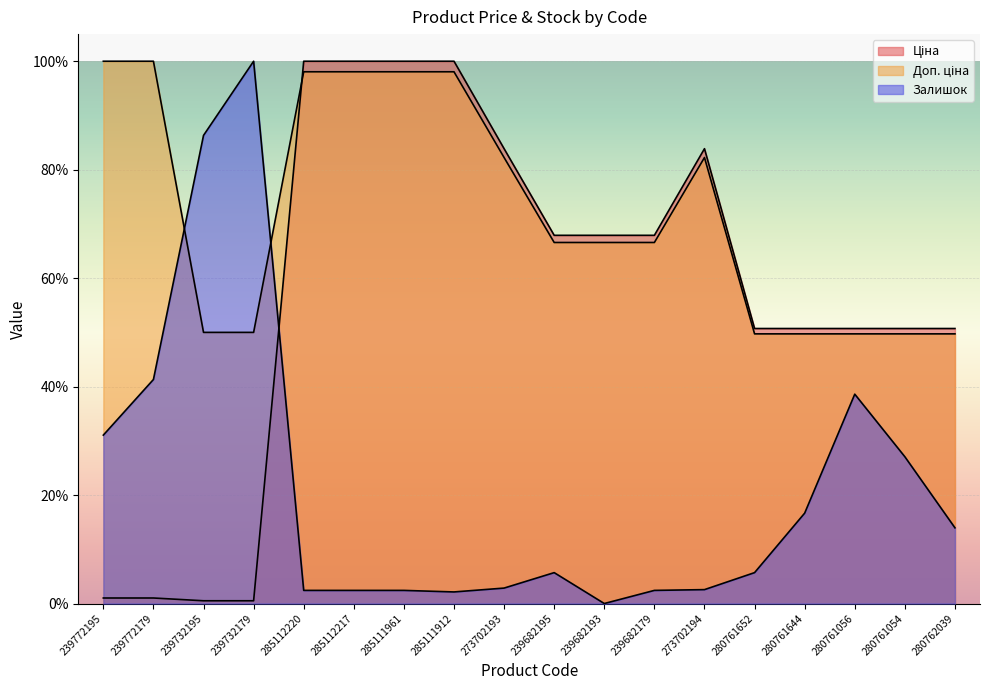

The Доп. ціна series shows 32.8 at 285112220. True or false?

False